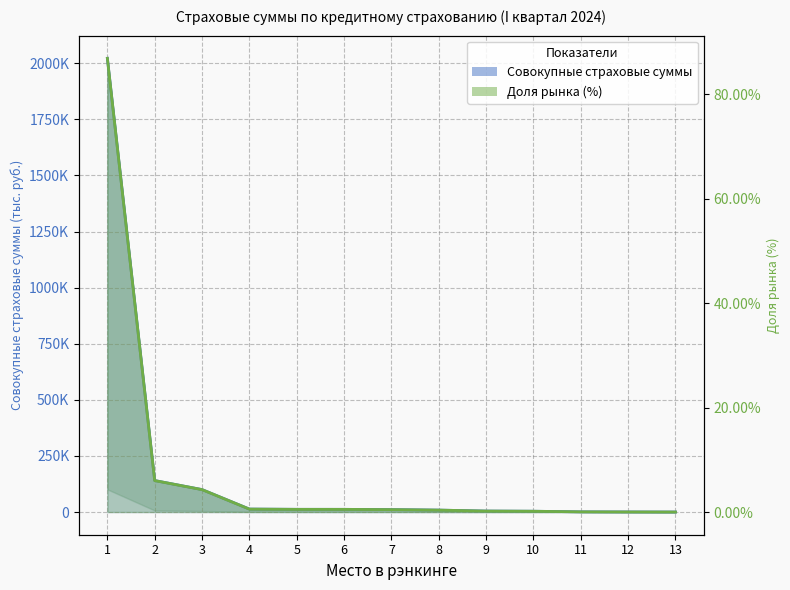

True or false: Доля рынка (%) has a value of 0.5 at 5.

True